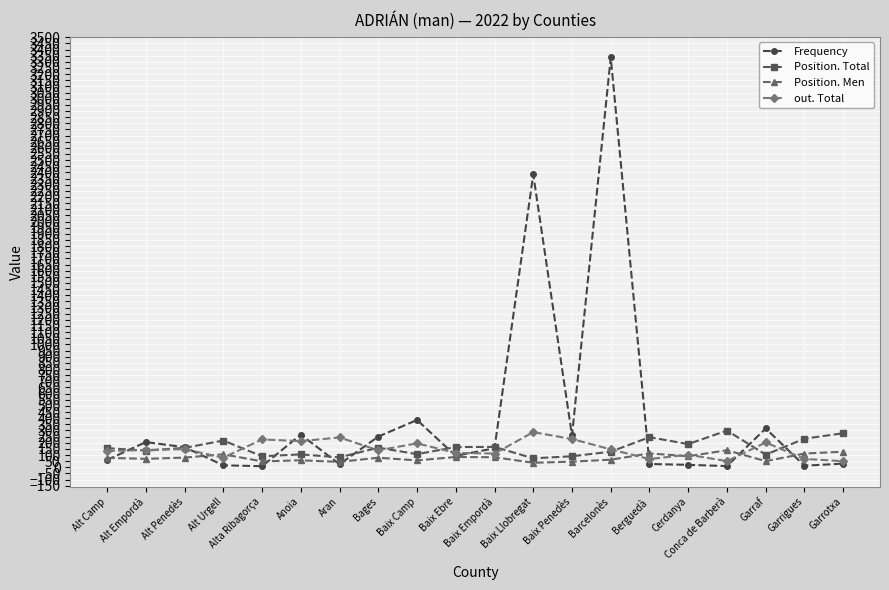

True or false: Position. Total has a value of 105 at Anoia.

True